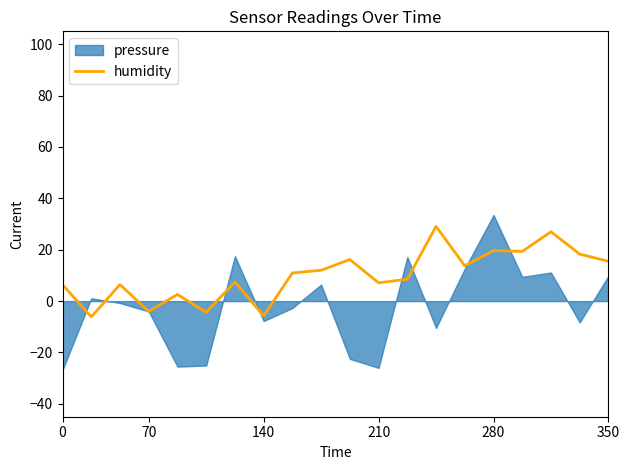

What is the minimum value for humidity?

-6.1